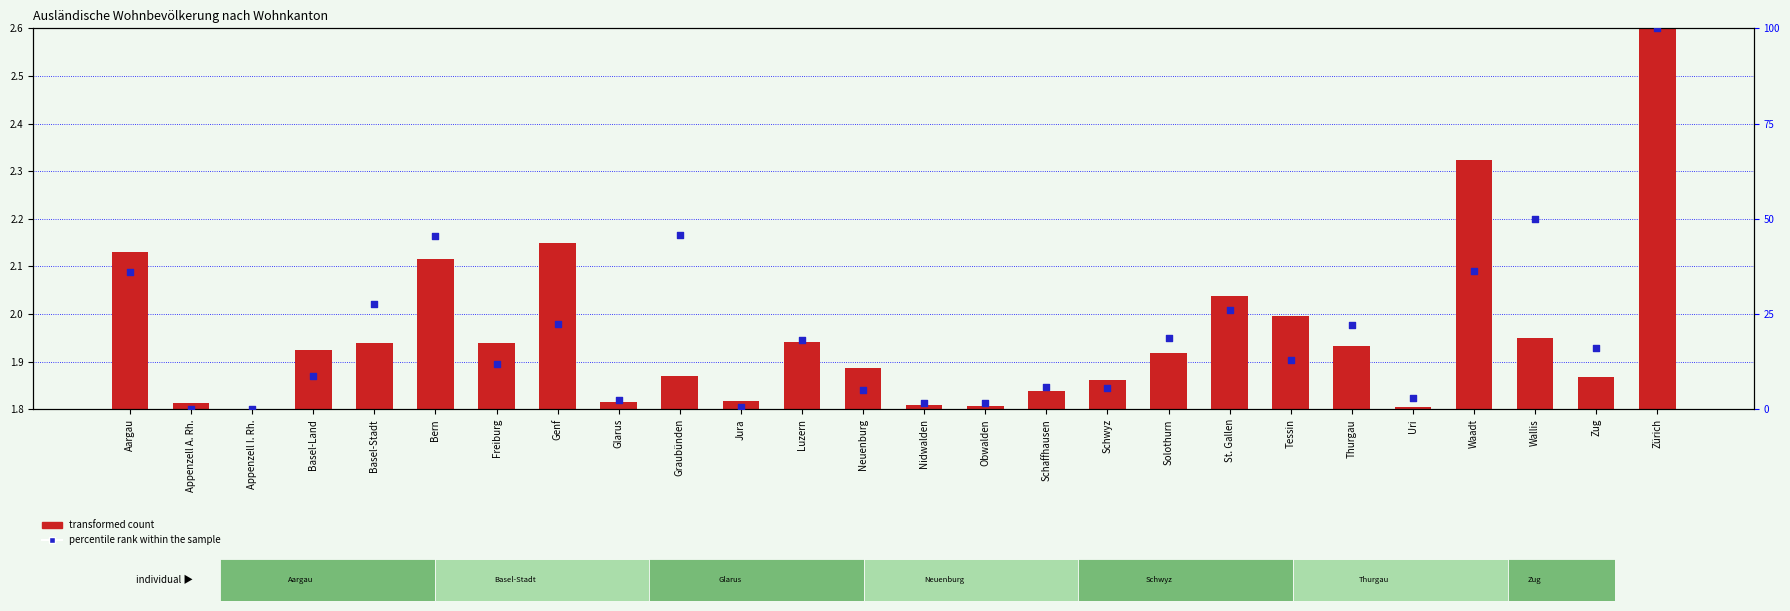

Which series contains the lowest Y value?

transformed count